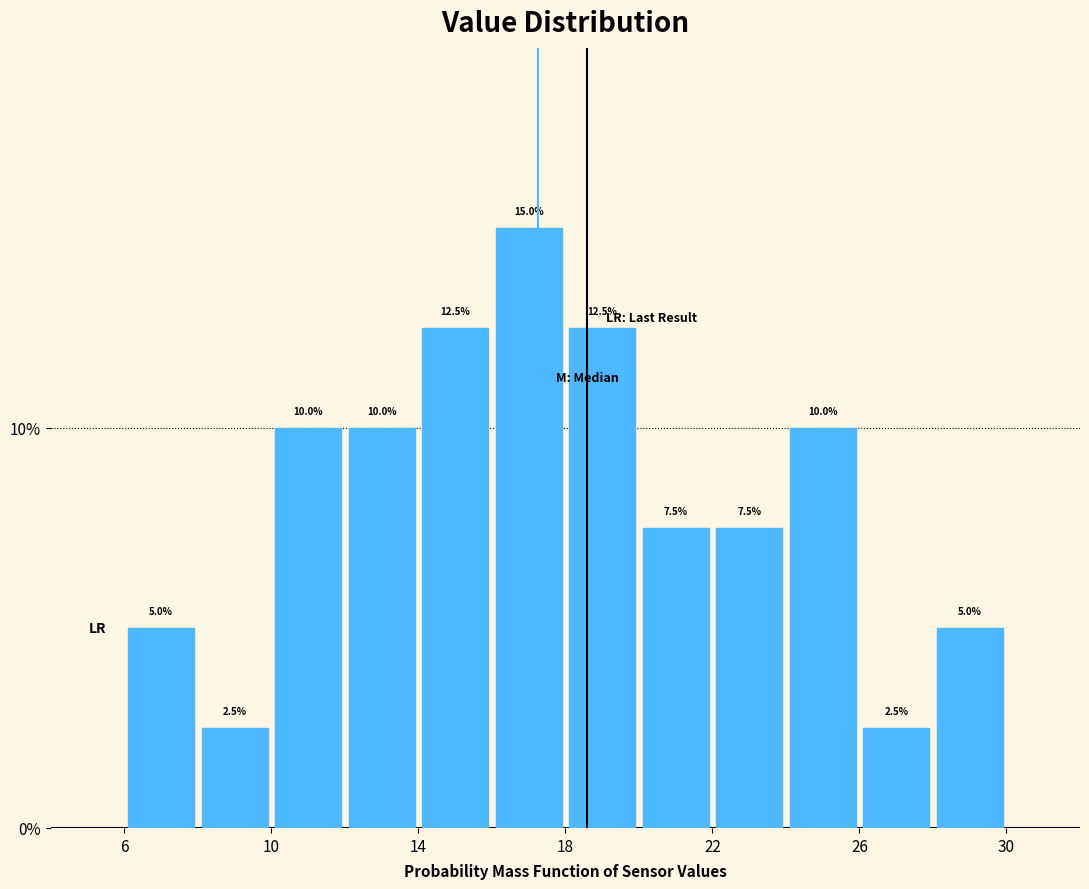

What is the height of the bar covering 8 to 10 on the x-axis?

2.5